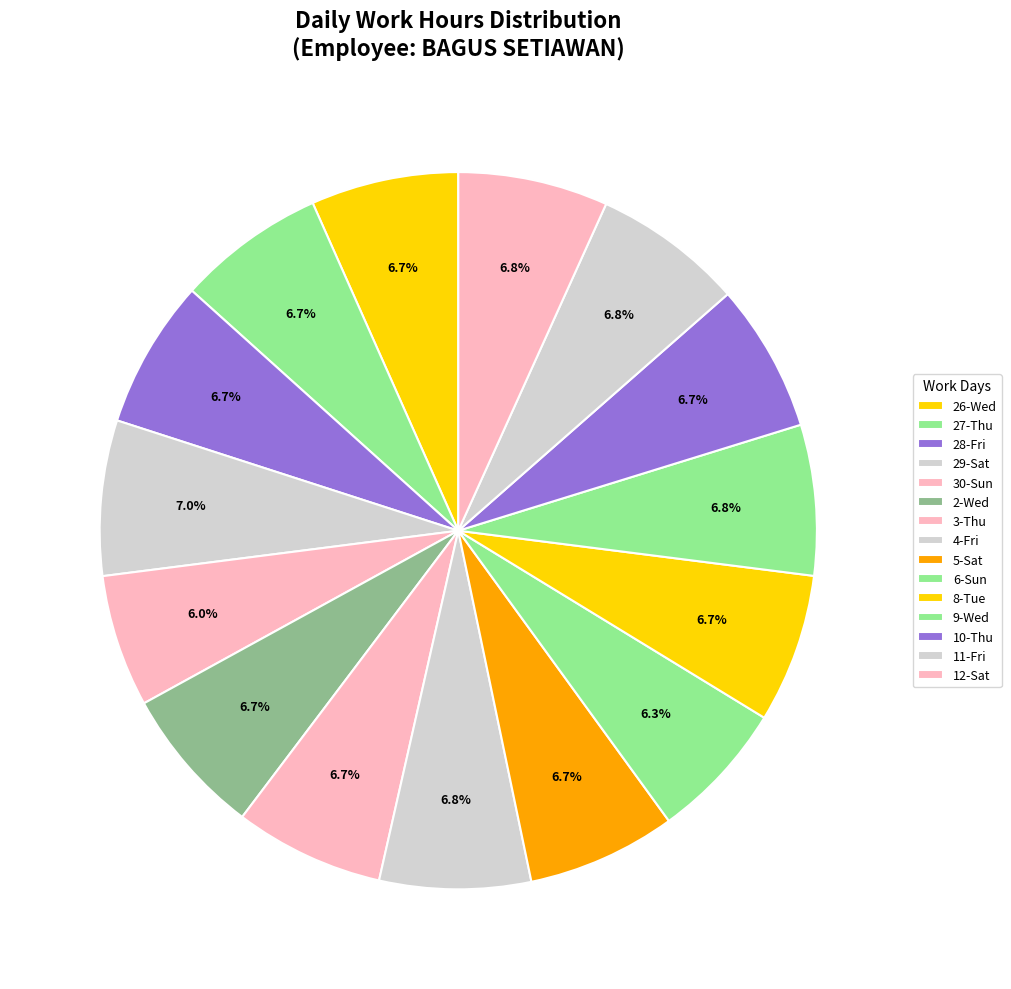

Rank the categories by value from highest to lowest.

29-Sat, 14-Mon, 18-Fri, 4-Fri, 16-Wed, 21-Mon, 9-Wed, 11-Fri, 12-Sat, 15-Tue, 3-Thu, 17-Thu, 5-Sat, 8-Tue, 19-Sat, 2-Wed, 28-Fri, 10-Thu, 27-Thu, 26-Wed, 6-Sun, 20-Sun, 30-Sun, 13-Sun